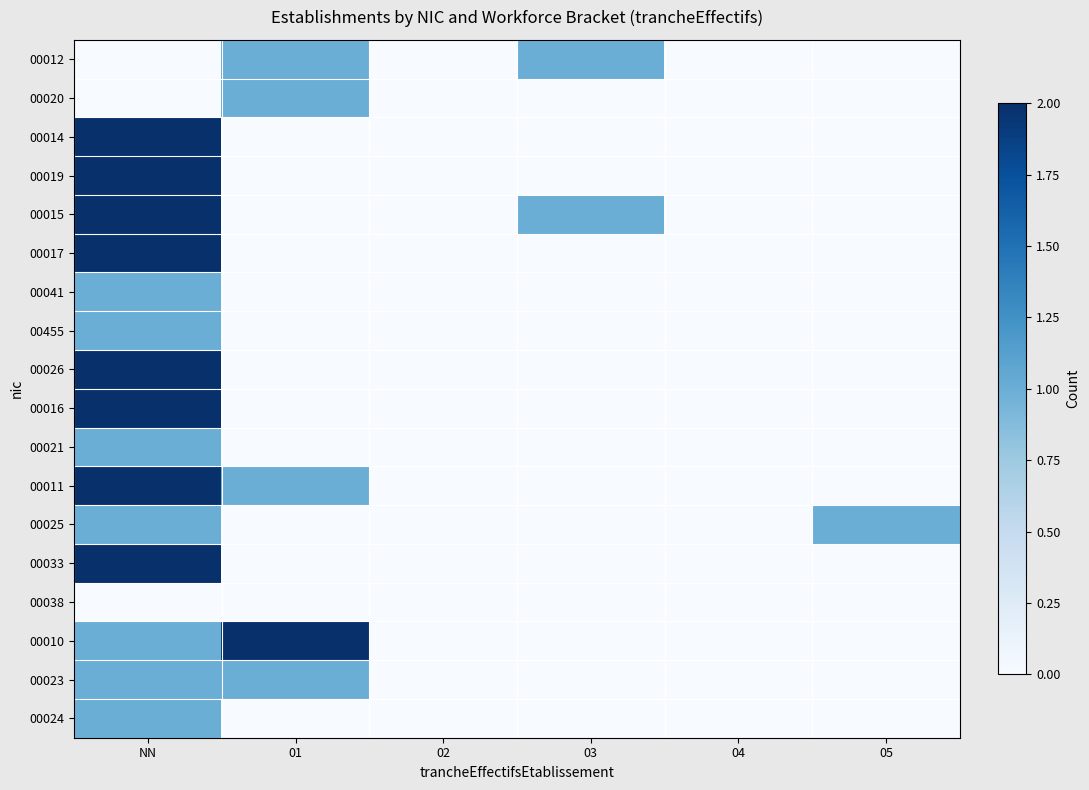

Reading left to right, transcribe all the data shown in this chart.

00012: NN=0	01=1	02=0	03=1	04=0	05=0
00020: NN=0	01=1	02=0	03=0	04=0	05=0
00014: NN=2	01=0	02=0	03=0	04=0	05=0
00019: NN=2	01=0	02=0	03=0	04=0	05=0
00015: NN=2	01=0	02=0	03=1	04=0	05=0
00017: NN=2	01=0	02=0	03=0	04=0	05=0
00041: NN=1	01=0	02=0	03=0	04=0	05=0
00455: NN=1	01=0	02=0	03=0	04=0	05=0
00026: NN=2	01=0	02=0	03=0	04=0	05=0
00016: NN=2	01=0	02=0	03=0	04=0	05=0
00021: NN=1	01=0	02=0	03=0	04=0	05=0
00011: NN=2	01=1	02=0	03=0	04=0	05=0
00025: NN=1	01=0	02=0	03=0	04=0	05=1
00033: NN=2	01=0	02=0	03=0	04=0	05=0
00038: NN=0	01=0	02=0	03=0	04=0	05=0
00010: NN=1	01=2	02=0	03=0	04=0	05=0
00023: NN=1	01=1	02=0	03=0	04=0	05=0
00024: NN=1	01=0	02=0	03=0	04=0	05=0